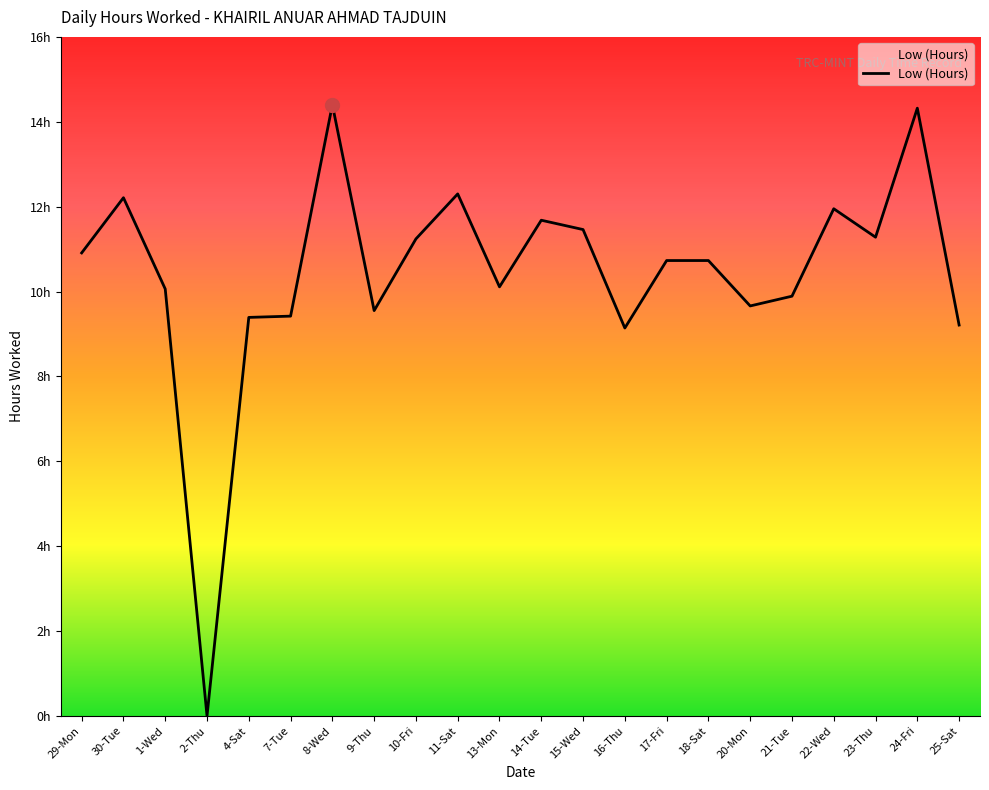

What is the sum of the values at 23-Thu and 11-Sat?

23.6